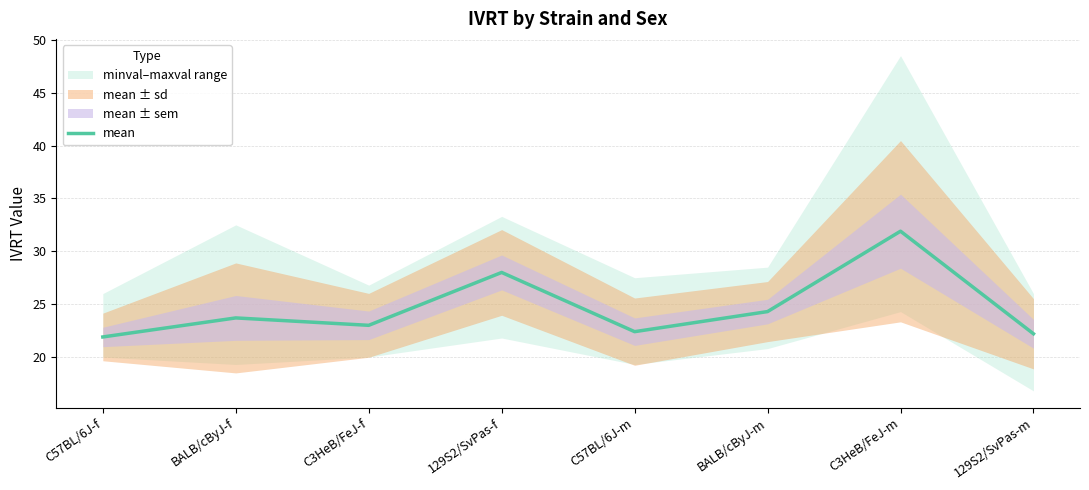

The chart shows a value of 23.7 at BALB/cByJ-f. True or false?

True